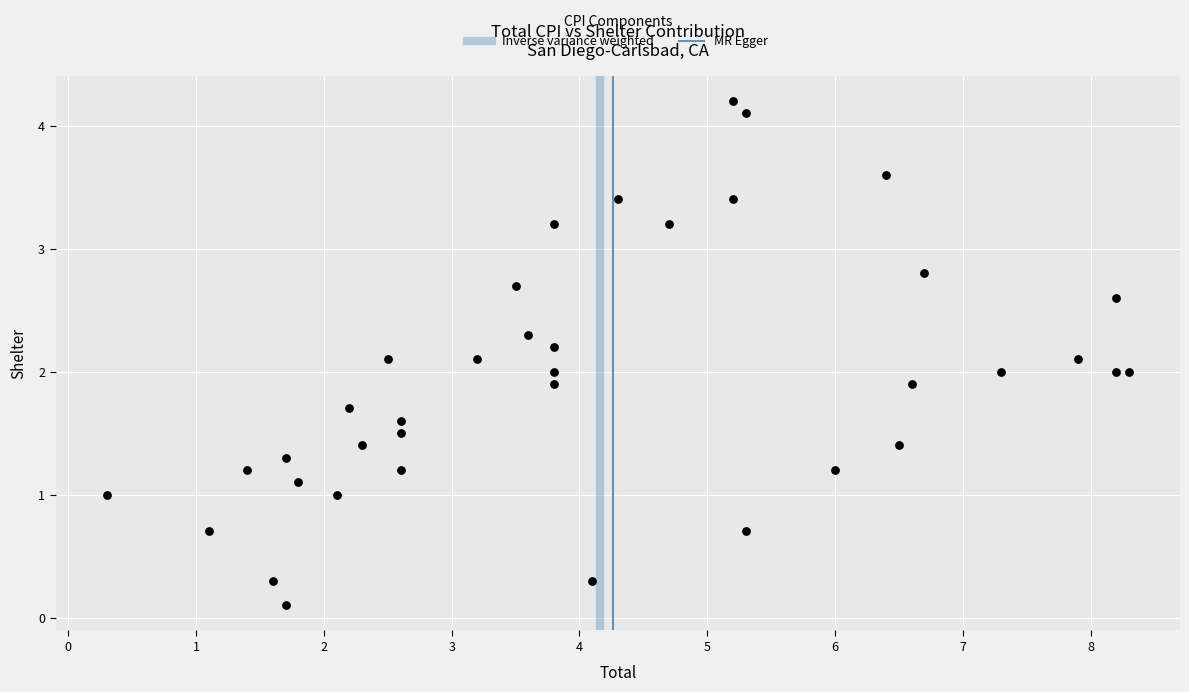

How many data points are displayed?

38